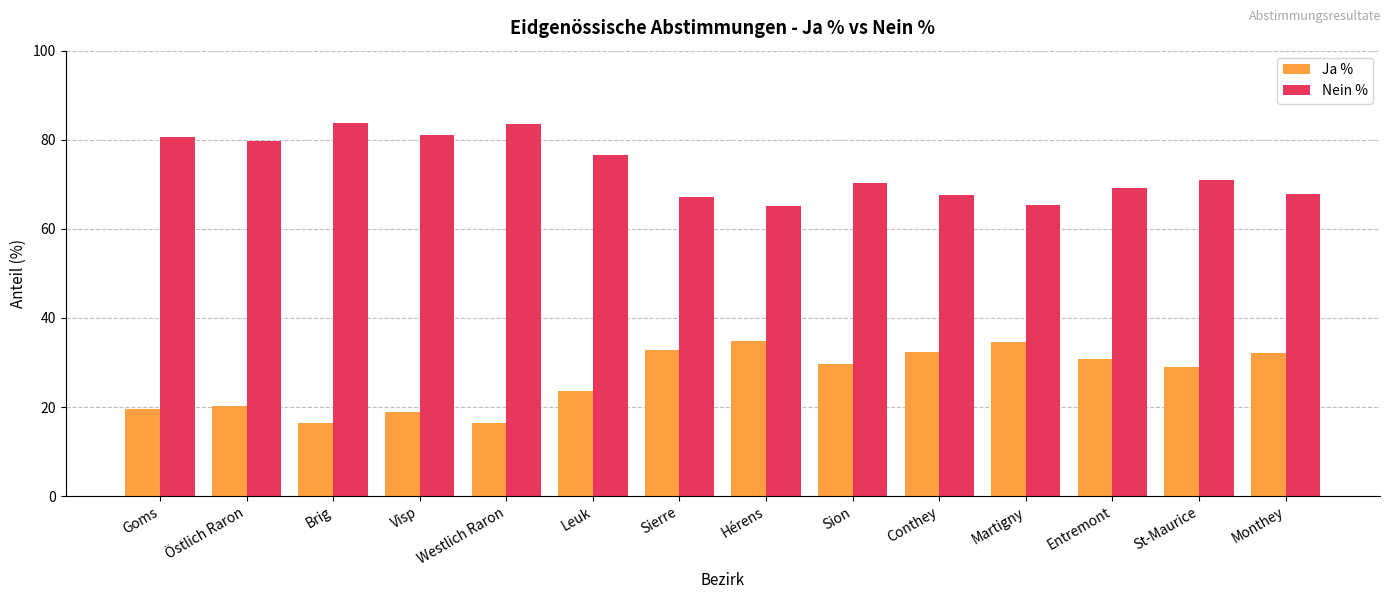

At how many categories does at least one series exceed 17?

14